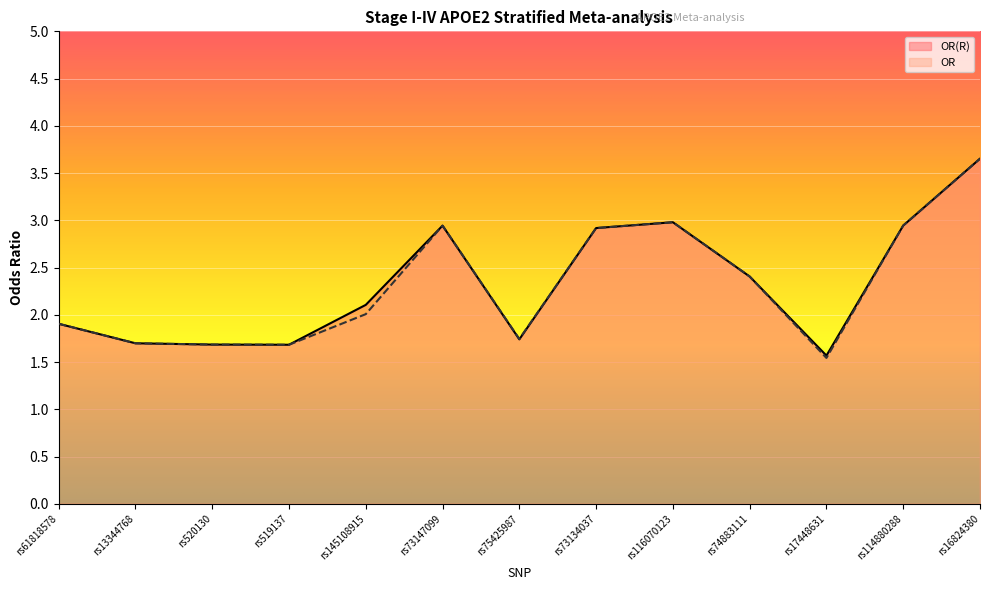

True or false: OR and OR(R) intersect in this chart.

False